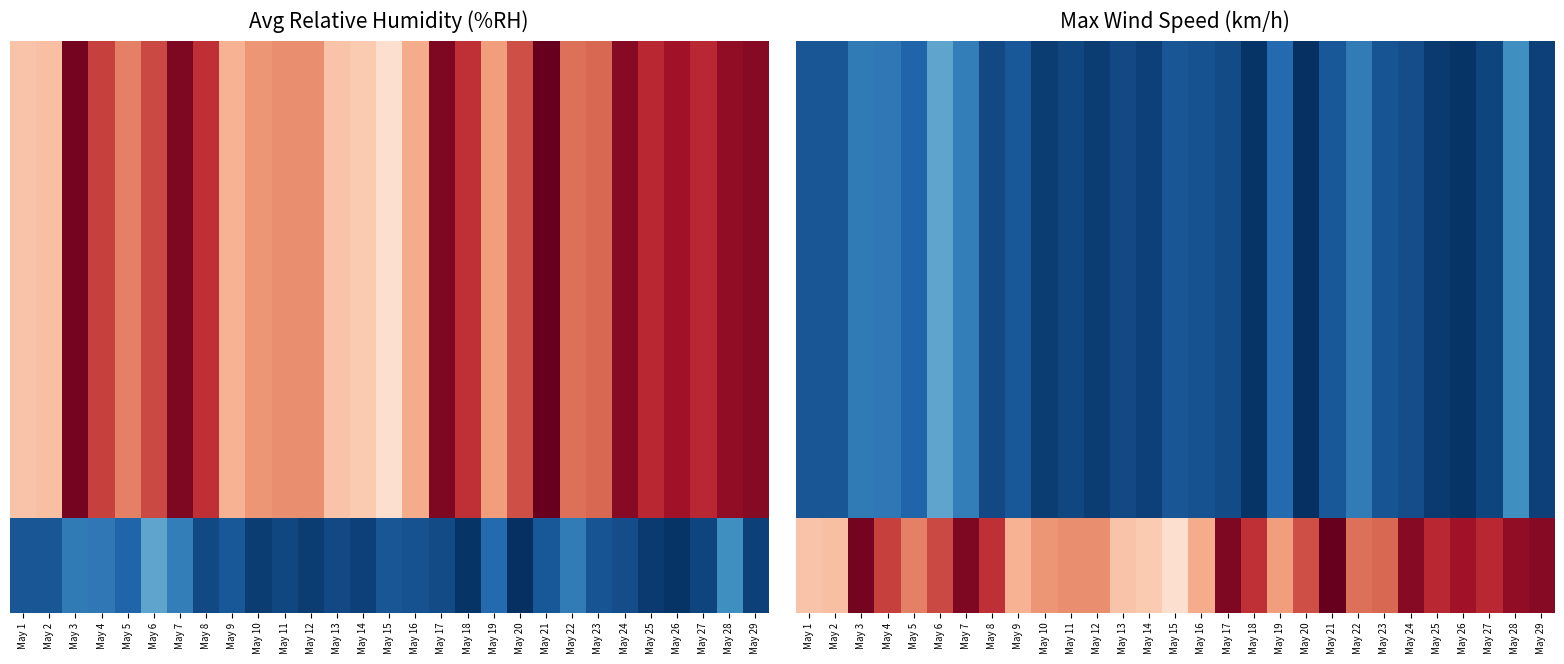

How many data points does each series have?

29